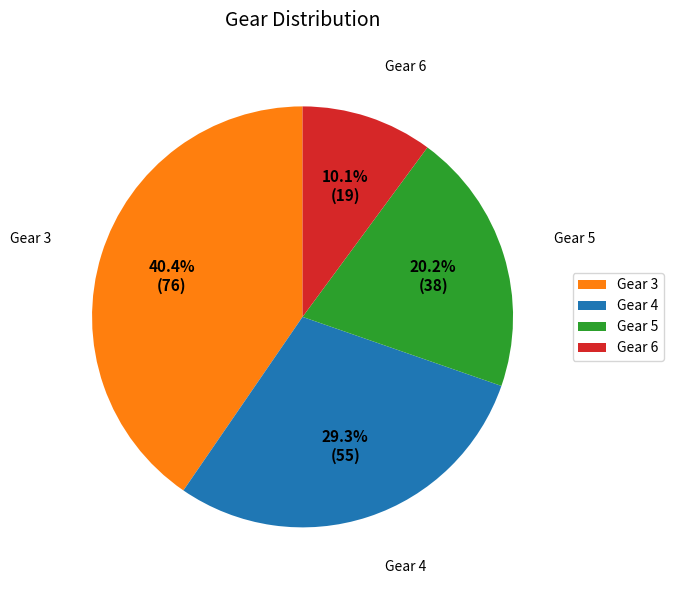

Rank the categories by value from lowest to highest.

Gear 6, Gear 5, Gear 4, Gear 3